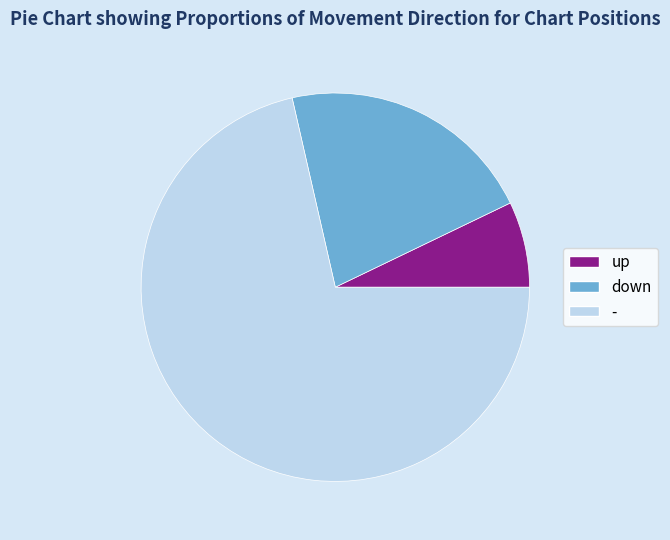

Is it true that - is 71% of the pie?

True